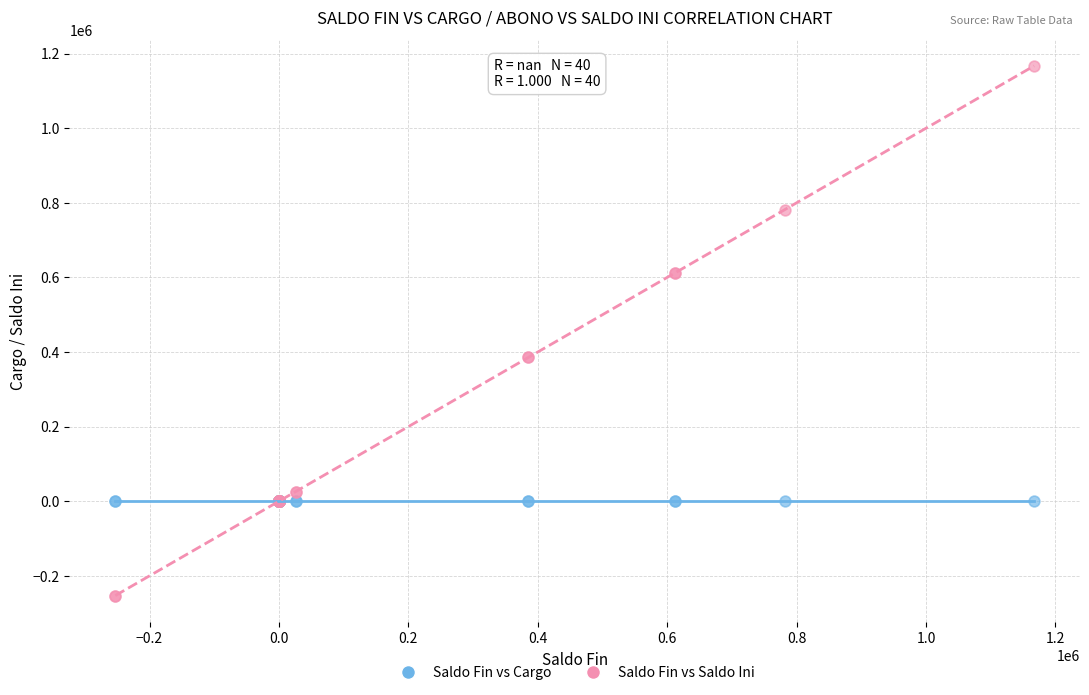

Which series contains the highest Y value?

Saldo Fin vs Saldo Ini